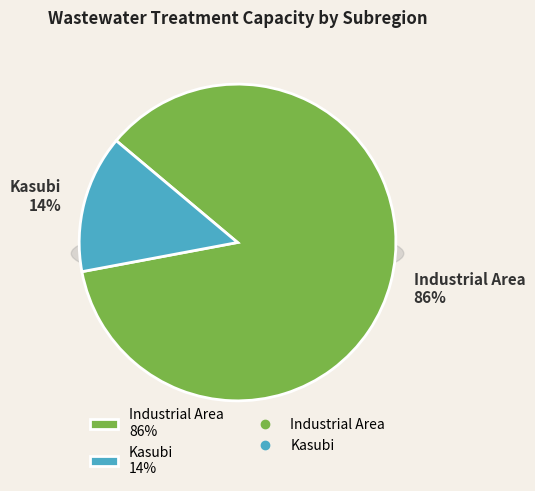

Is it true that Industrial Area is 79% of the pie?

False